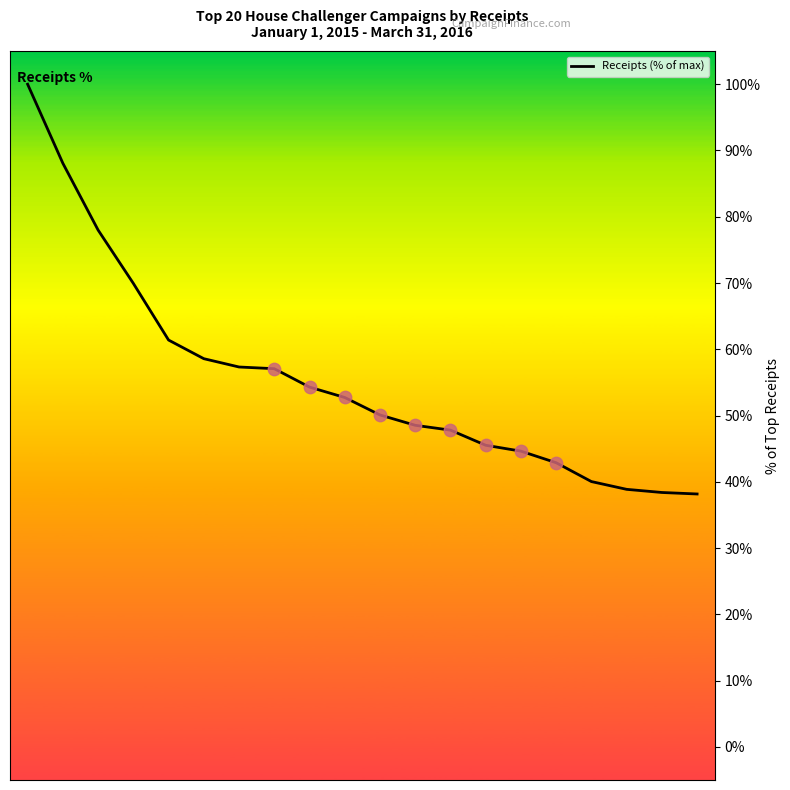

What is the maximum value shown in the chart?

100.0